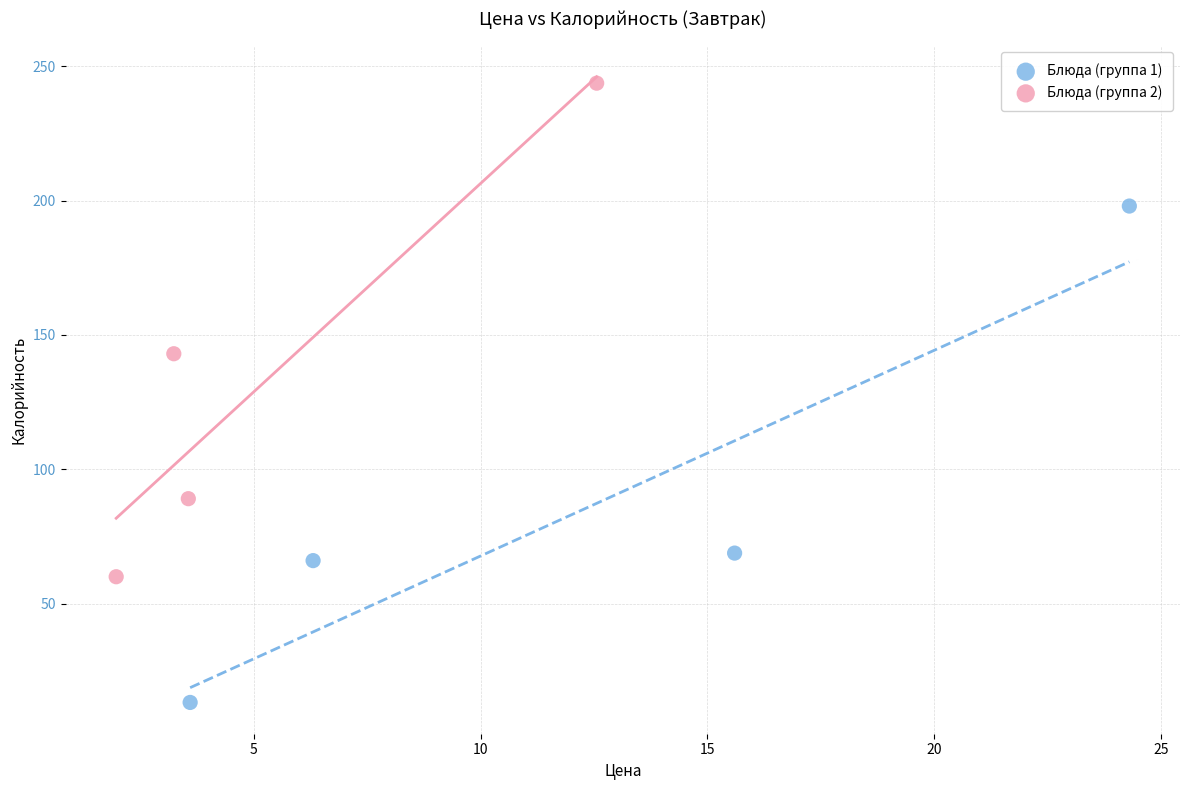

Which series reaches the maximum Y coordinate?

Блюда (группа 2)